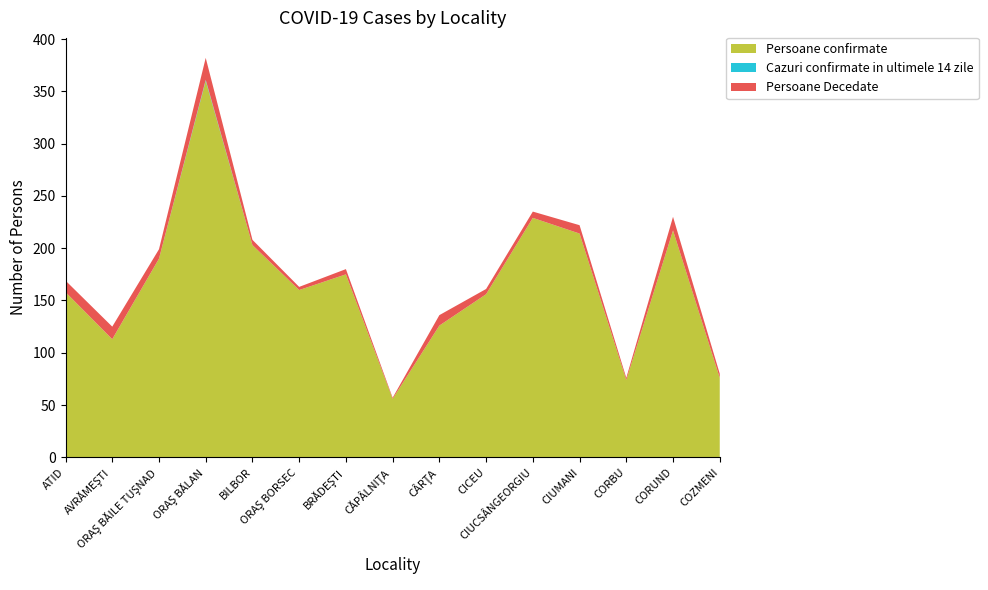

Reading left to right, extract all data points from this chart.

Persoane confirmate: ATID=158	AVRĂMEŞTI=113	ORAŞ BĂILE TUŞNAD=190	ORAŞ BĂLAN=360	BILBOR=203	ORAŞ BORSEC=160	BRĂDEŞTI=175	CĂPÂLNIŢA=56	CÂRŢA=126	CICEU=156	CIUCSÂNGEORGIU=229	CIUMANI=214	CORBU=74	CORUND=217	COZMENI=76
Cazuri confirmate in ultimele 14 zile: ATID=0	AVRĂMEŞTI=0	ORAŞ BĂILE TUŞNAD=0	ORAŞ BĂLAN=1	BILBOR=0	ORAŞ BORSEC=0	BRĂDEŞTI=0	CĂPÂLNIŢA=0	CÂRŢA=0	CICEU=0	CIUCSÂNGEORGIU=0	CIUMANI=0	CORBU=0	CORUND=0	COZMENI=0
Persoane Decedate: ATID=11	AVRĂMEŞTI=12	ORAŞ BĂILE TUŞNAD=9	ORAŞ BĂLAN=21	BILBOR=5	ORAŞ BORSEC=3	BRĂDEŞTI=5	CĂPÂLNIŢA=1	CÂRŢA=10	CICEU=5	CIUCSÂNGEORGIU=6	CIUMANI=8	CORBU=2	CORUND=13	COZMENI=4